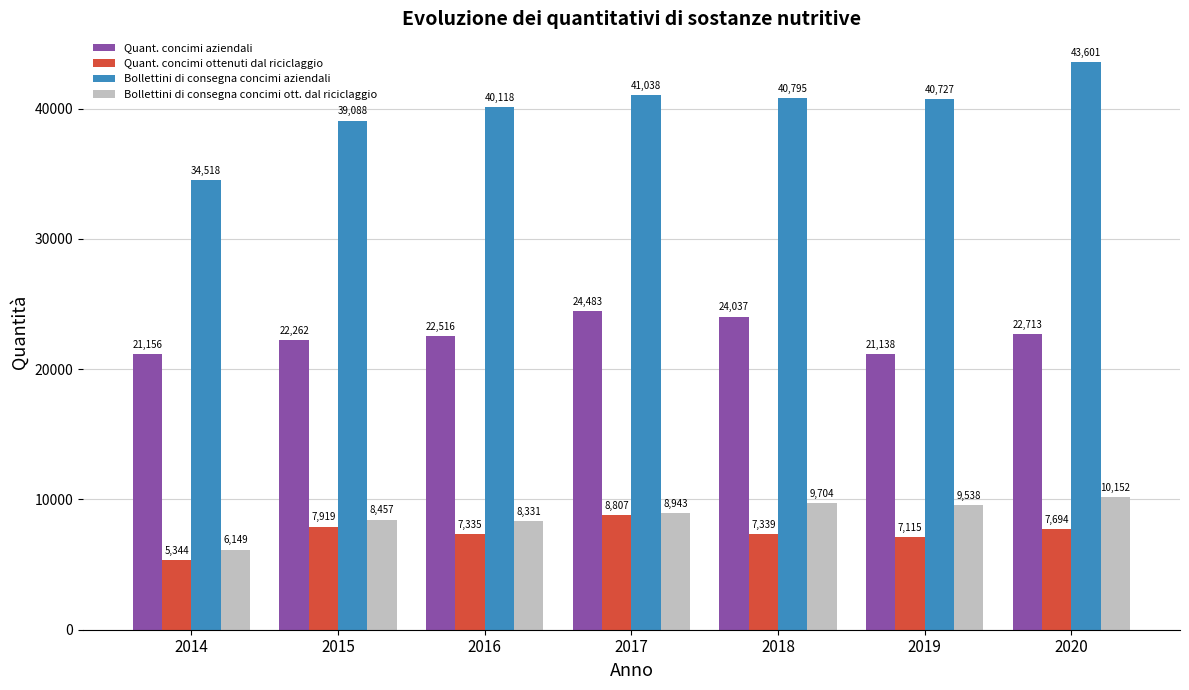

At how many categories does at least one series exceed 42011?

1